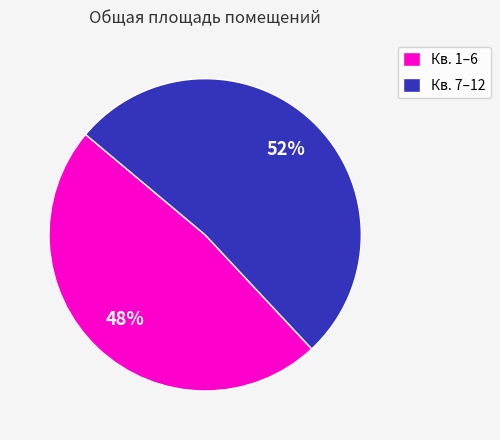

What is the largest slice in the pie chart?

Кв. 7–12